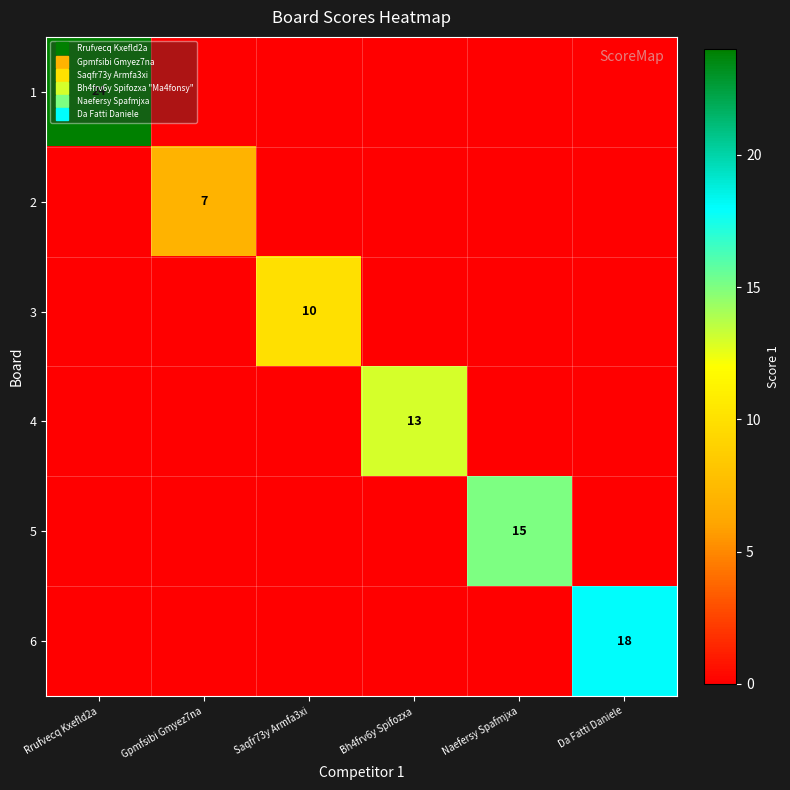

List the labels in order of 1 value, smallest first.

Gpmfsibi Gmyez7na, Saqfr73y Armfa3xi, Bh4frv6y Spifozxa, Naefersy Spafmjxa, Da Fatti Daniele, Rrufvecq Kxefld2a